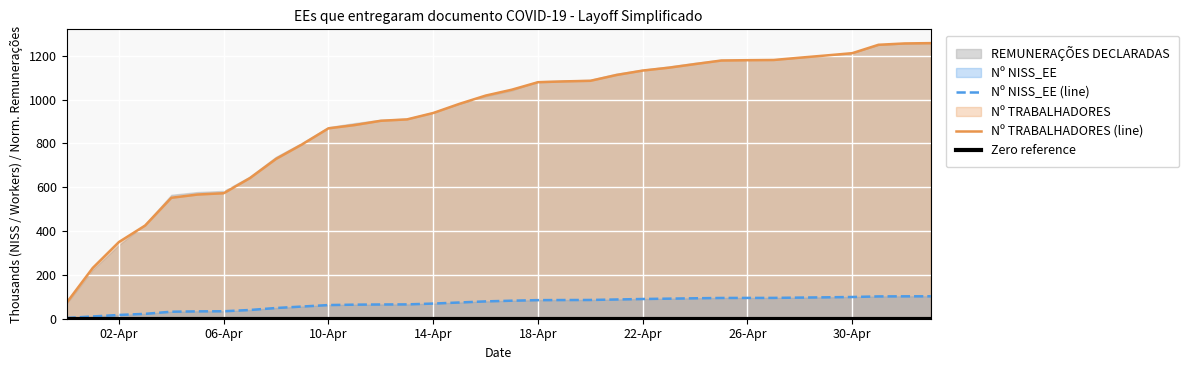

What is the difference between the maximum and second lowest values in the Nº NISS_EE series?

92.0